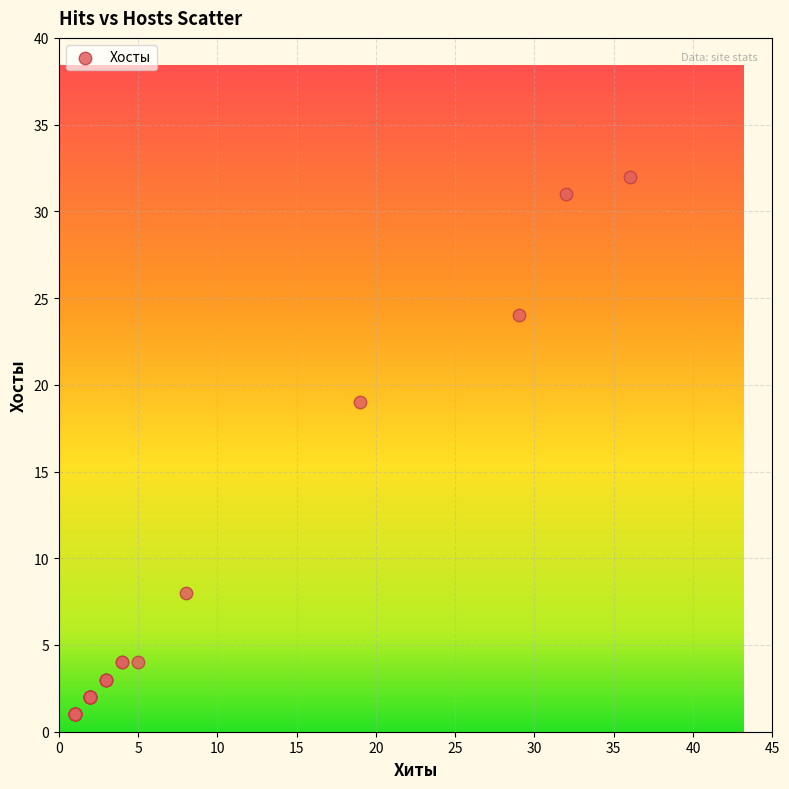

What Y value in the scatter plot is closest to 16?

19